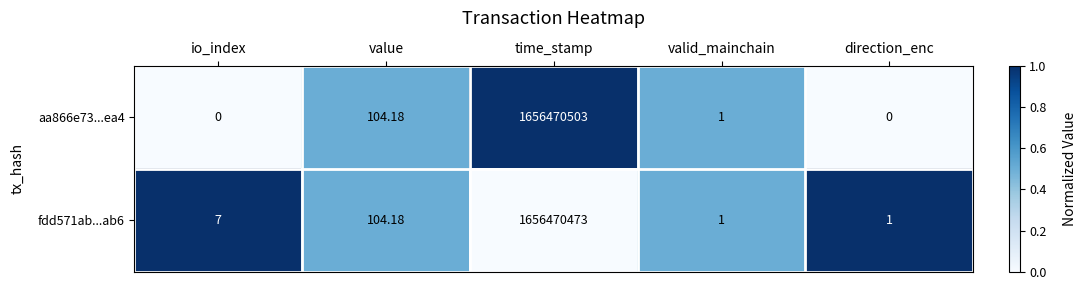

At which label does aa866e73...ea4 first exceed 1?

value